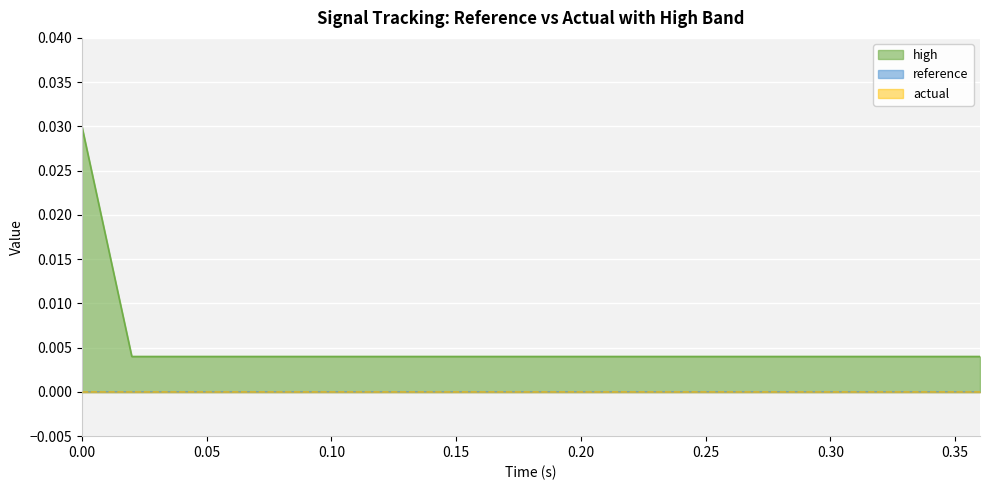

Is it true that reference equals 0.0 at 0.02?

True